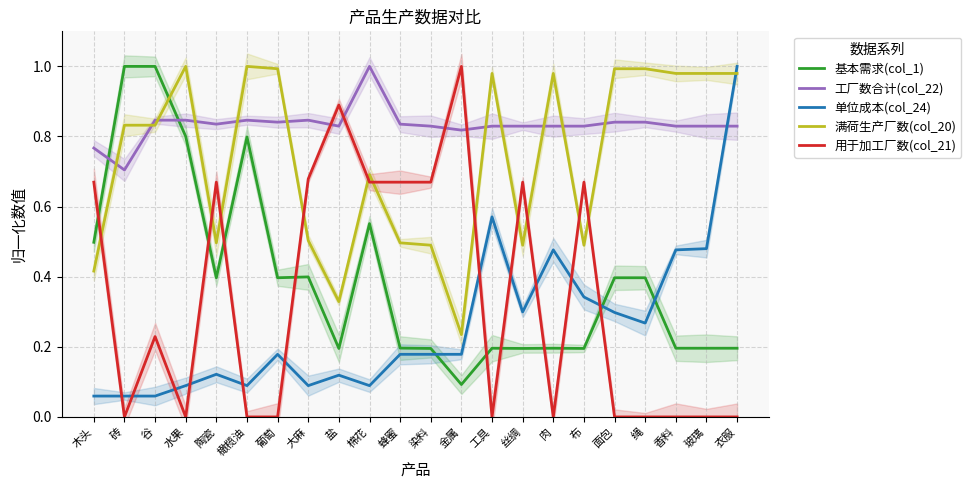

How many values in the 用于加工厂数(col_21) series exceed 0?

11